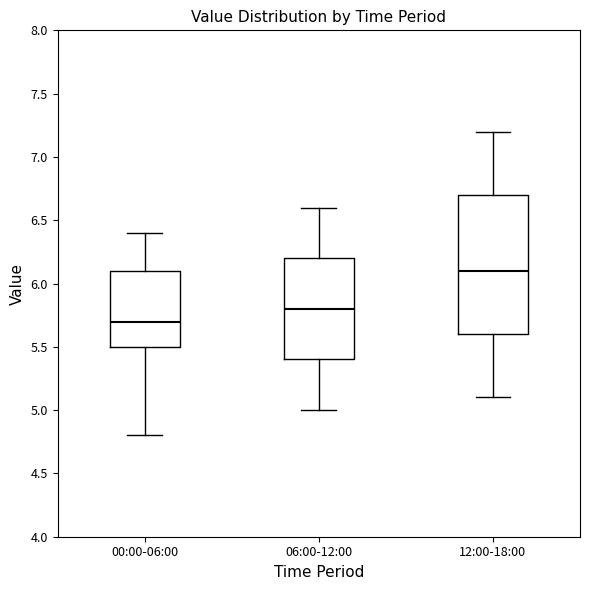

Reading left to right, transcribe this box plot: for each box, give where its median line is, the range the box spans, and where its two whiskers end, as read against the y-axis. The values are not printed on the chart, so give them approximately, as read against the axis.

00:00-06:00: median 5.7, box 5.5 to 6.1, whiskers 4.8 to 6.4
06:00-12:00: median 5.8, box 5.4 to 6.2, whiskers 5.0 to 6.6
12:00-18:00: median 6.1, box 5.6 to 6.7, whiskers 5.1 to 7.2